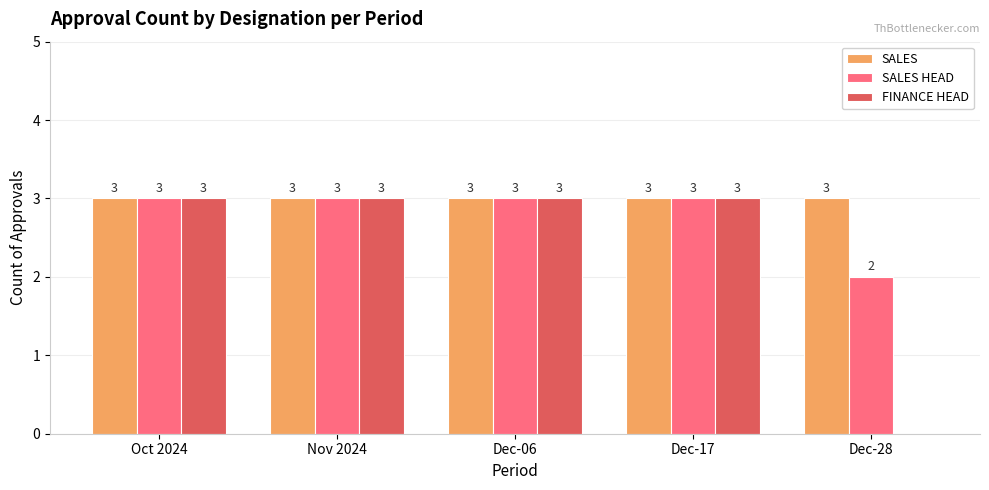

Does the chart contain stacked bars?

No